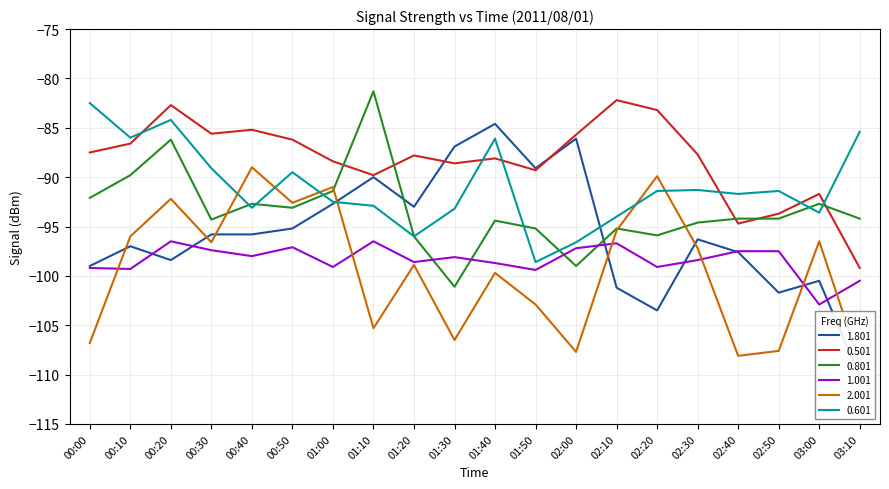

True or false: 0.601 and 0.801 cross at least once.

True